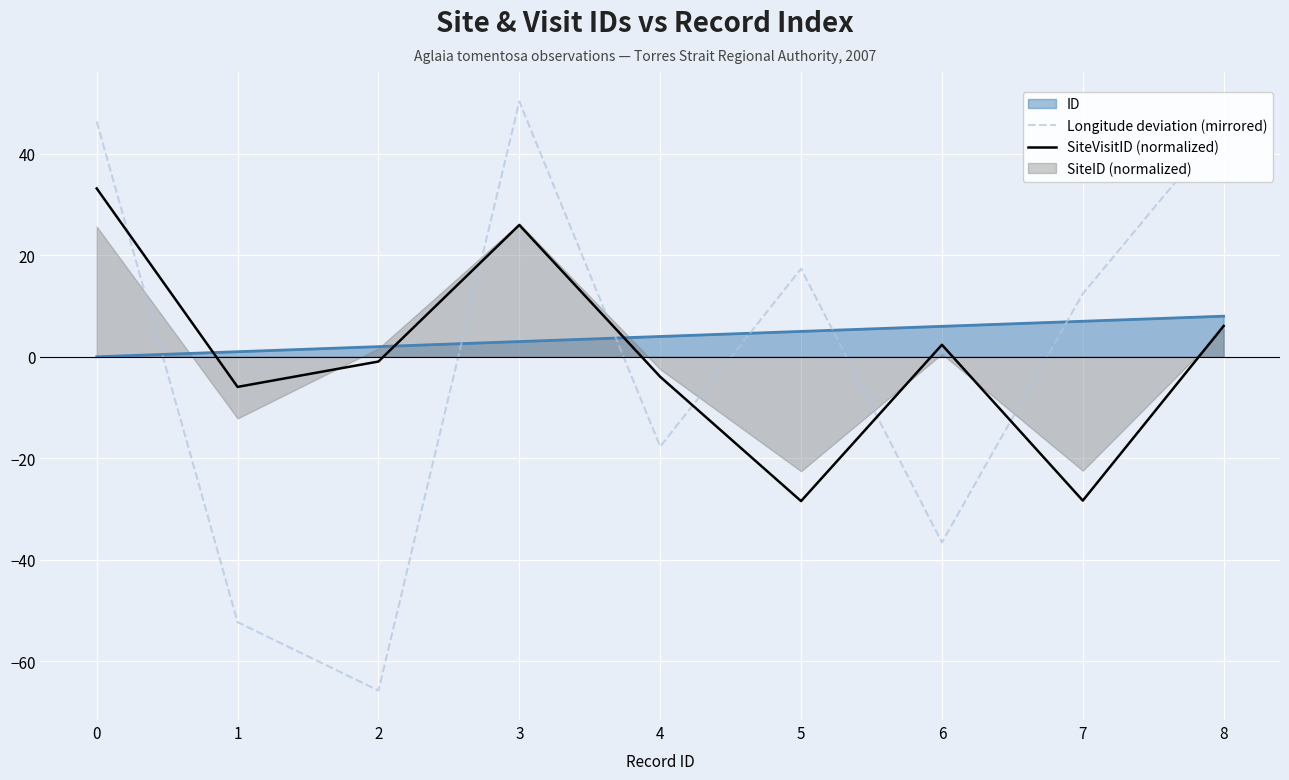

Where is the first local maximum for Longitude deviation (mirrored)?

3